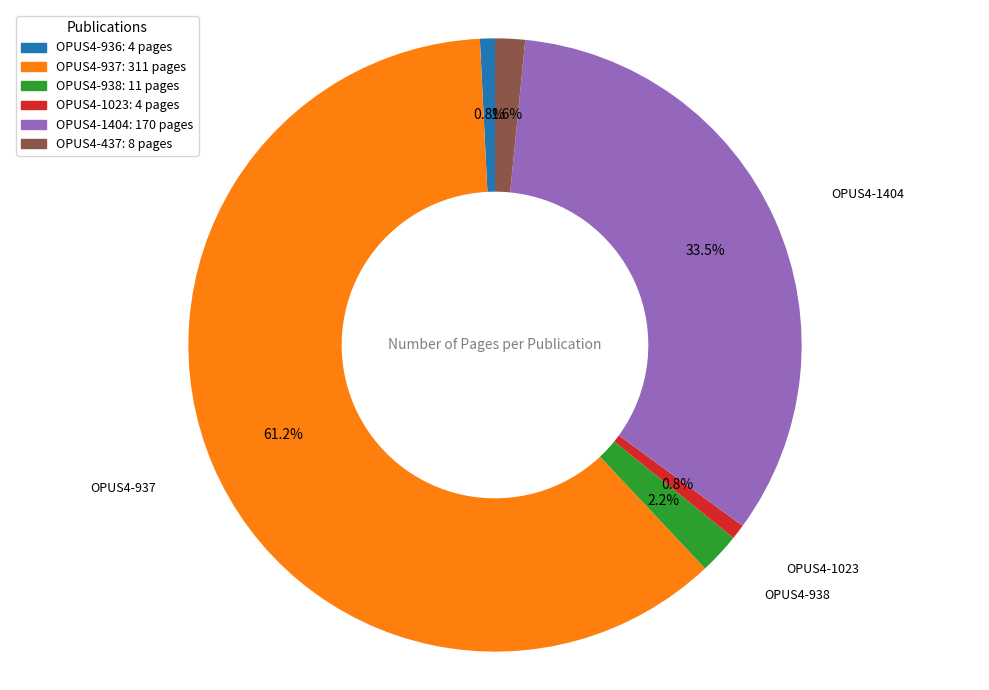

To the nearest percent, what is the combined percentage of OPUS4-938 and OPUS4-1023?

3%